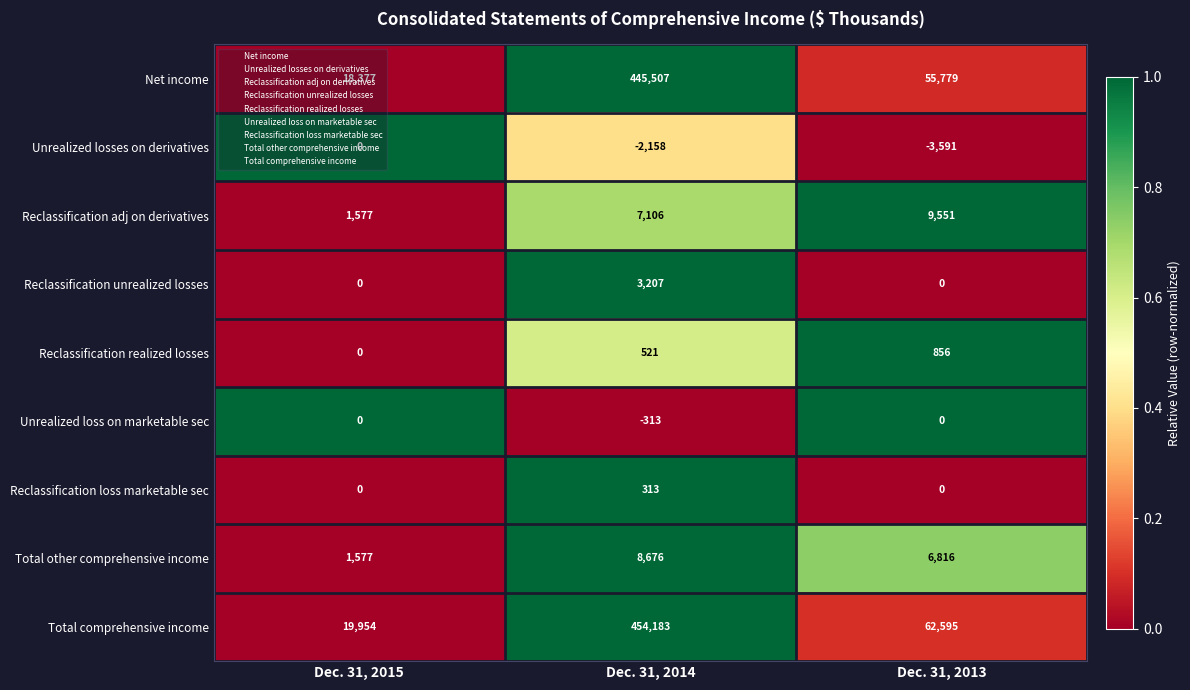

List the labels in order of Reclassification adj on derivatives value, smallest first.

Dec. 31, 2015, Dec. 31, 2014, Dec. 31, 2013